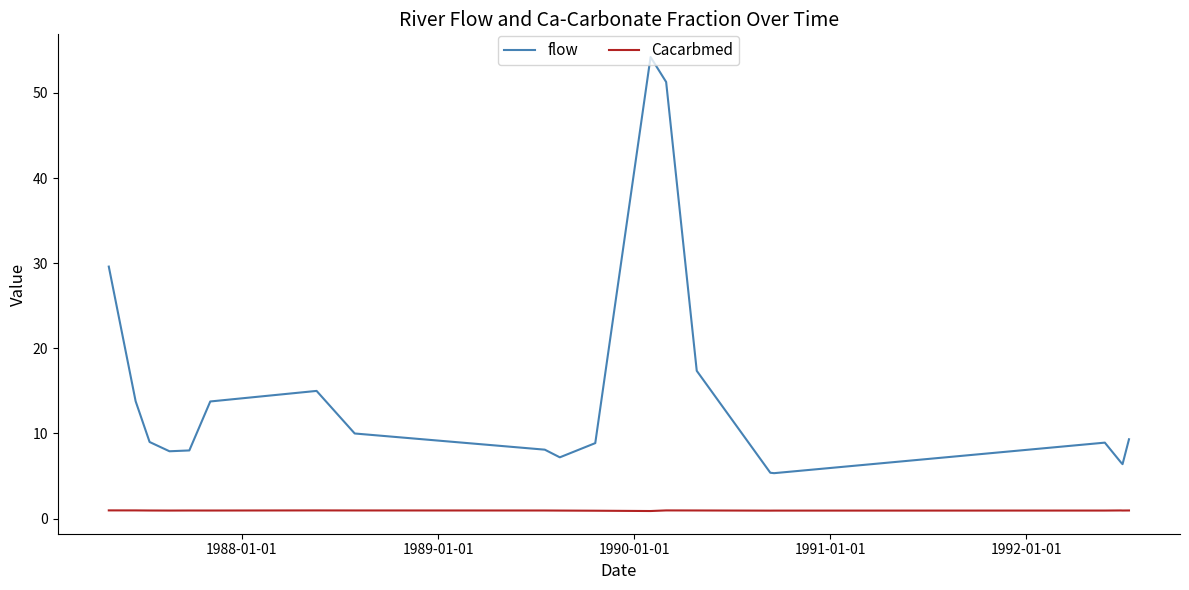

Which series has the widest spread of values?

flow